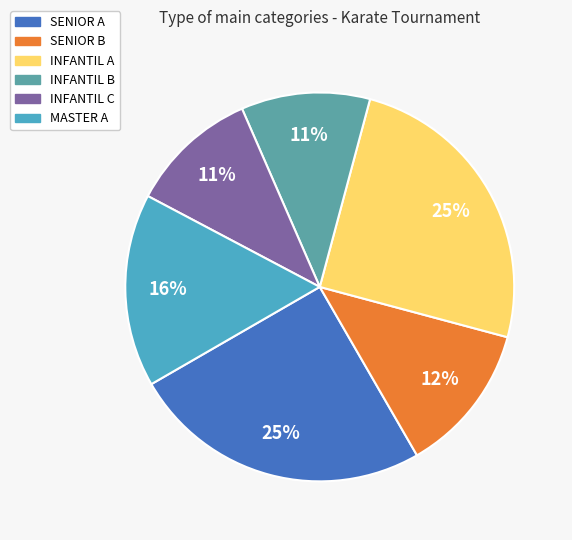

Between SENIOR B and INFANTIL C, which is larger?

SENIOR B